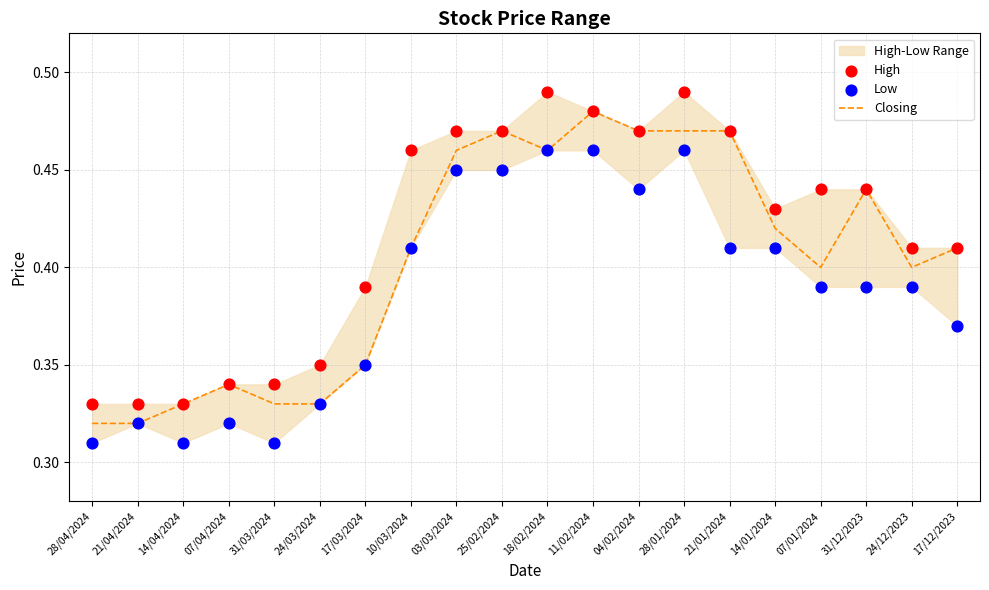

Is the value of Low at 24/12/2023 greater than the value of High at 21/04/2024?

Yes